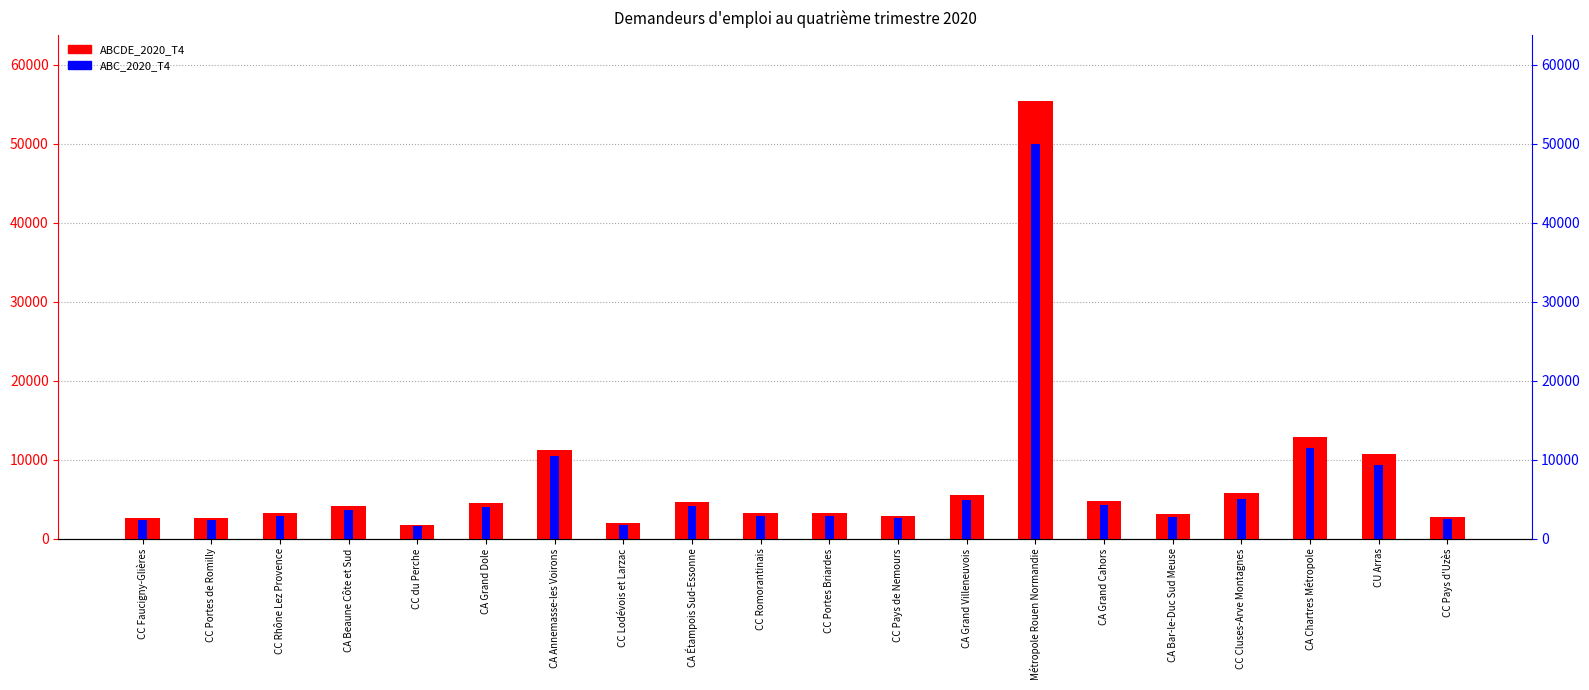

Between CC du Perche and CC Pays d'Uzès, which is larger?

CC Pays d'Uzès